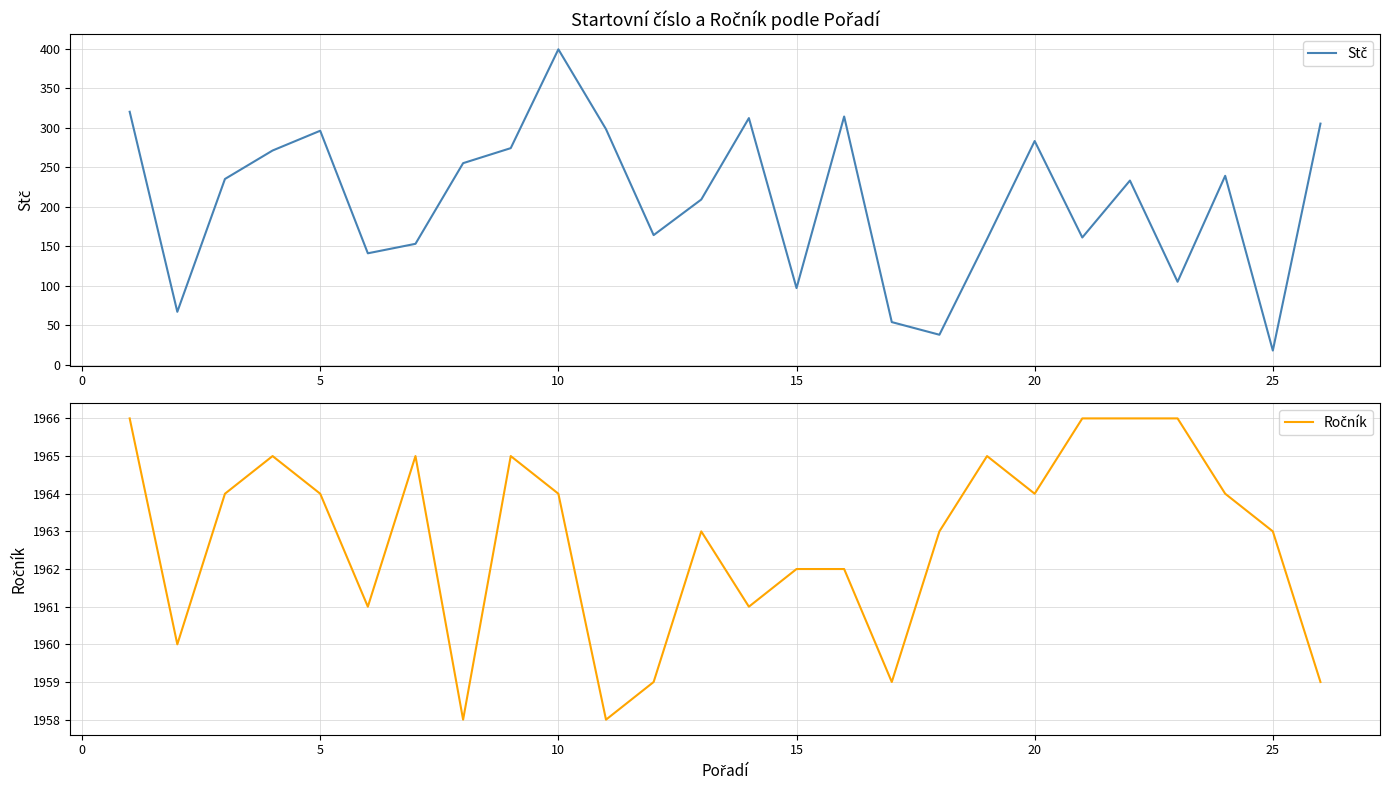

Which series has the largest total across all categories?

Ročník